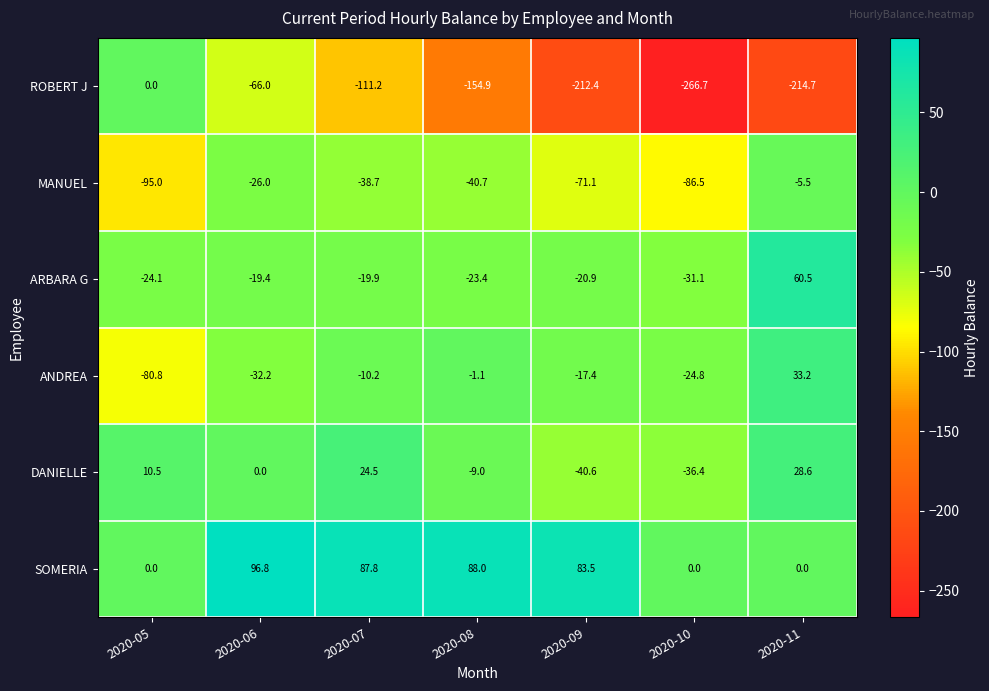

What is the highest value of the SOMERIA series?

96.8